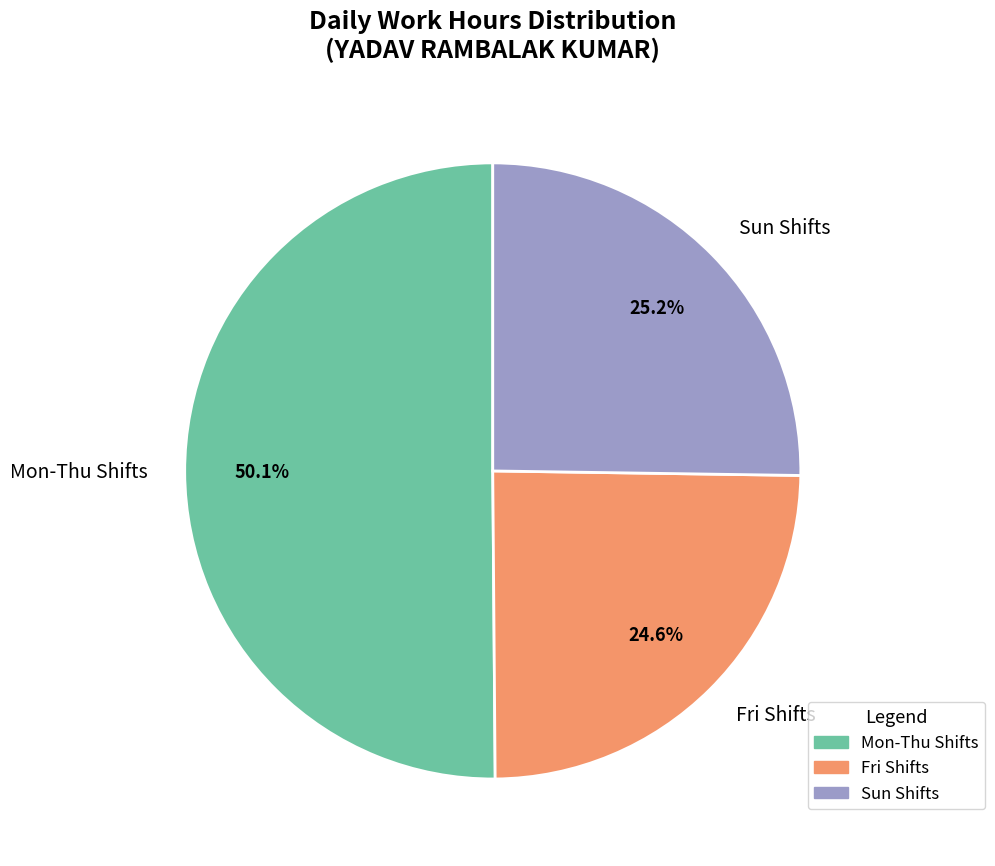

Which has a higher value, Mon-Thu Shifts or Sun Shifts?

Mon-Thu Shifts